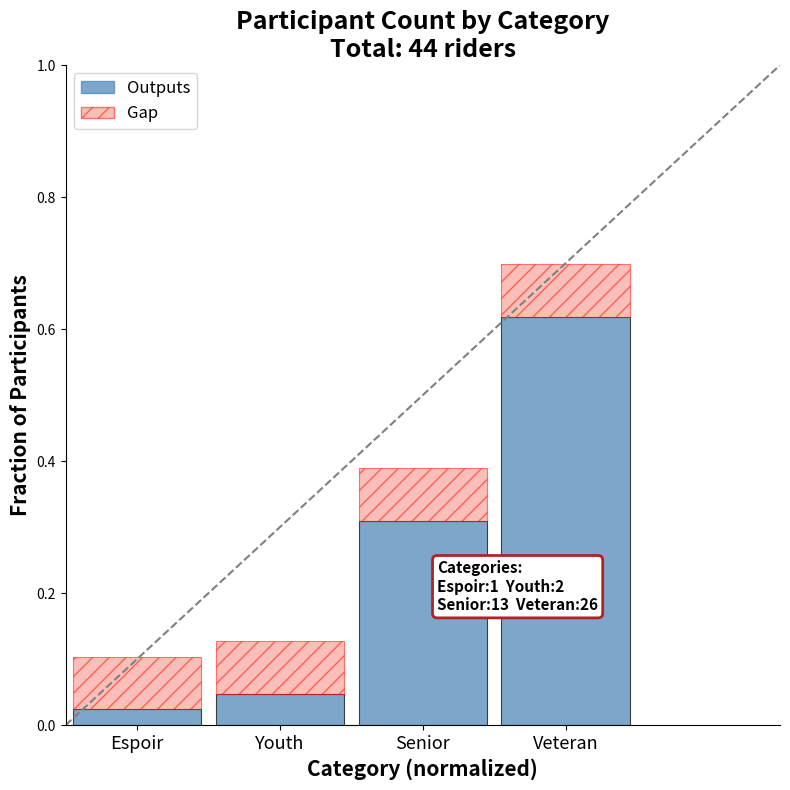

What is the label of the 3rd bar from the left?

Senior